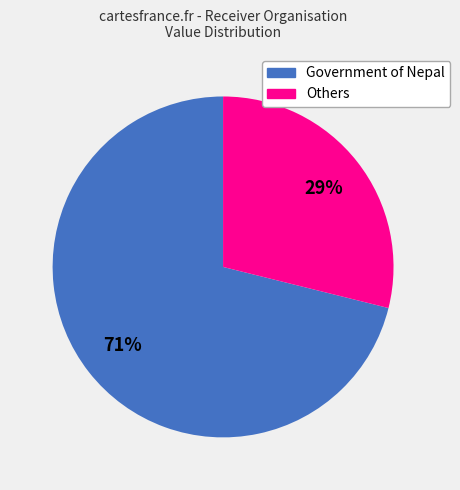

To the nearest percent, what is the average slice percentage?

50%